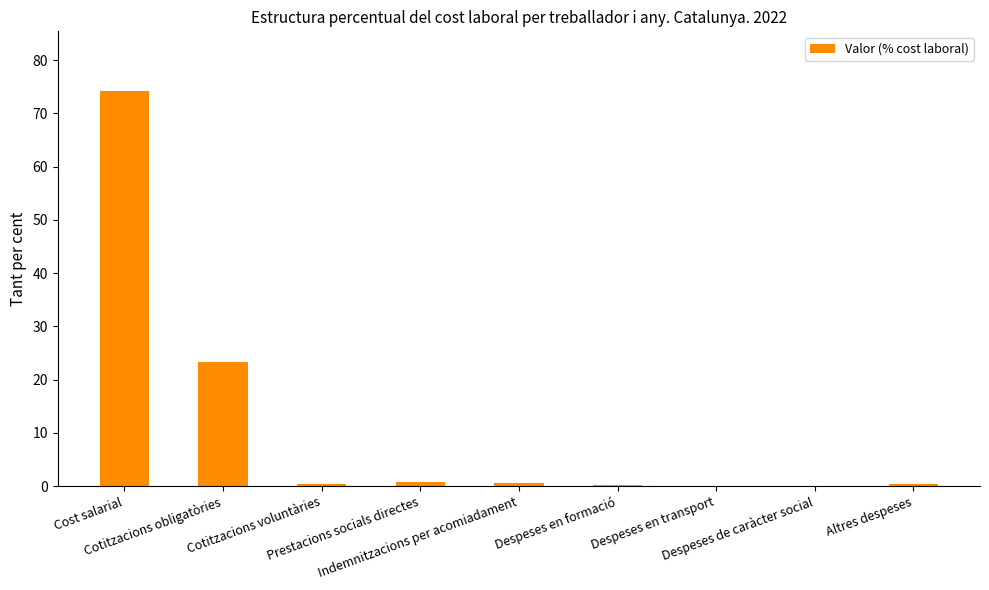

What is the greatest value displayed?

74.3